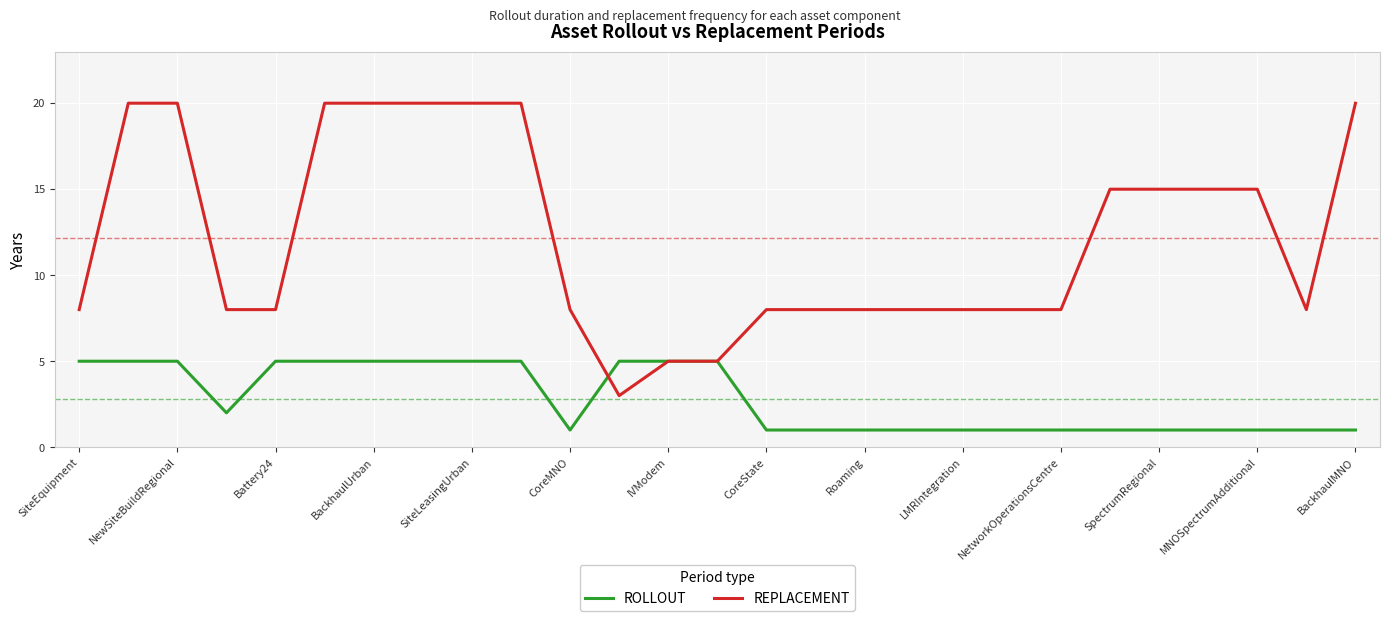

Rank the series by their maximum value, from lowest to highest.

ROLLOUT, REPLACEMENT